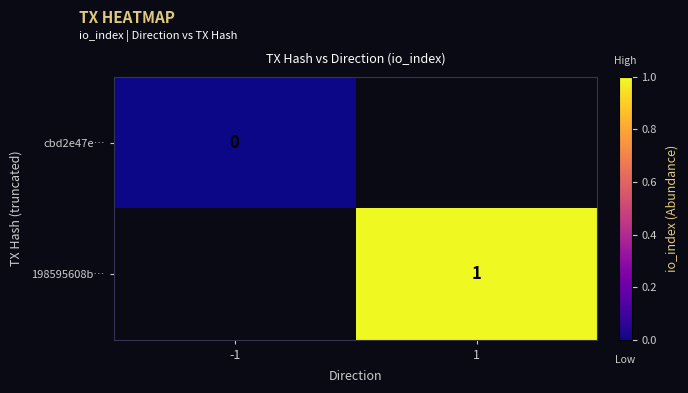

The value of 198595608b… at 1 is 1. True or false?

True